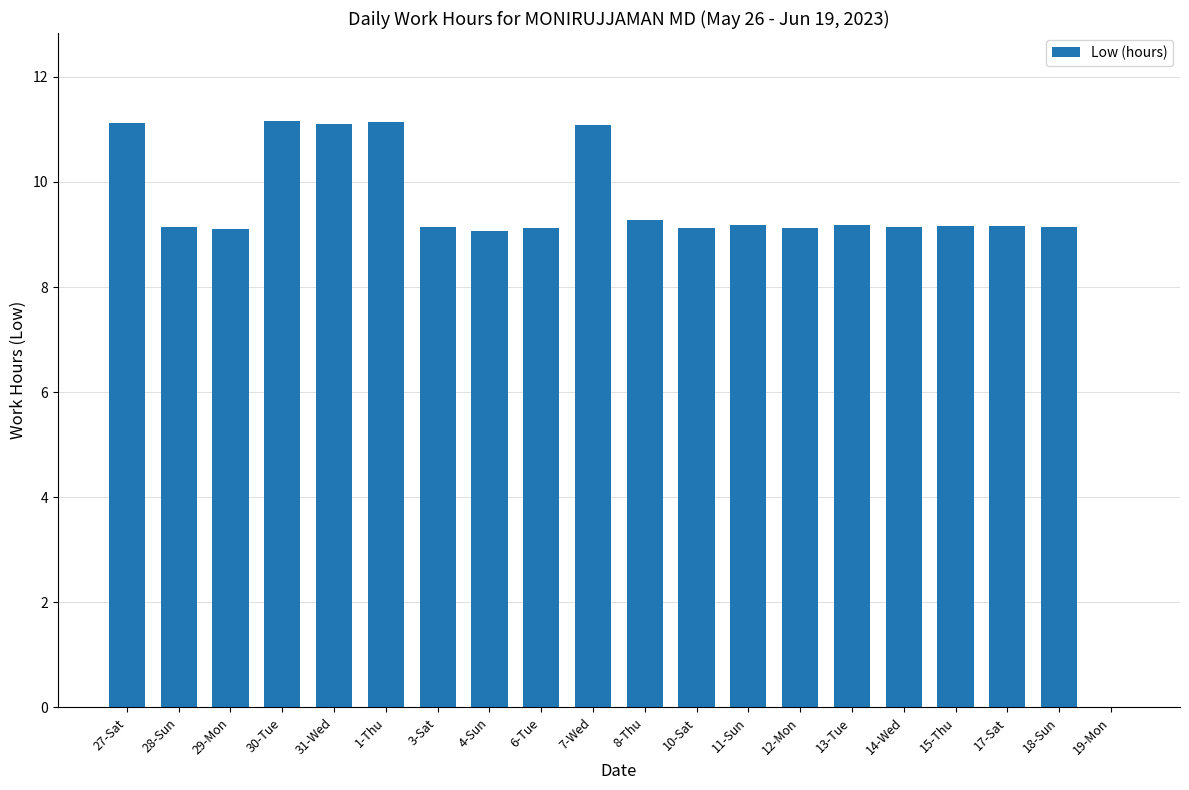

At which label does the data first exceed 9?

27-Sat